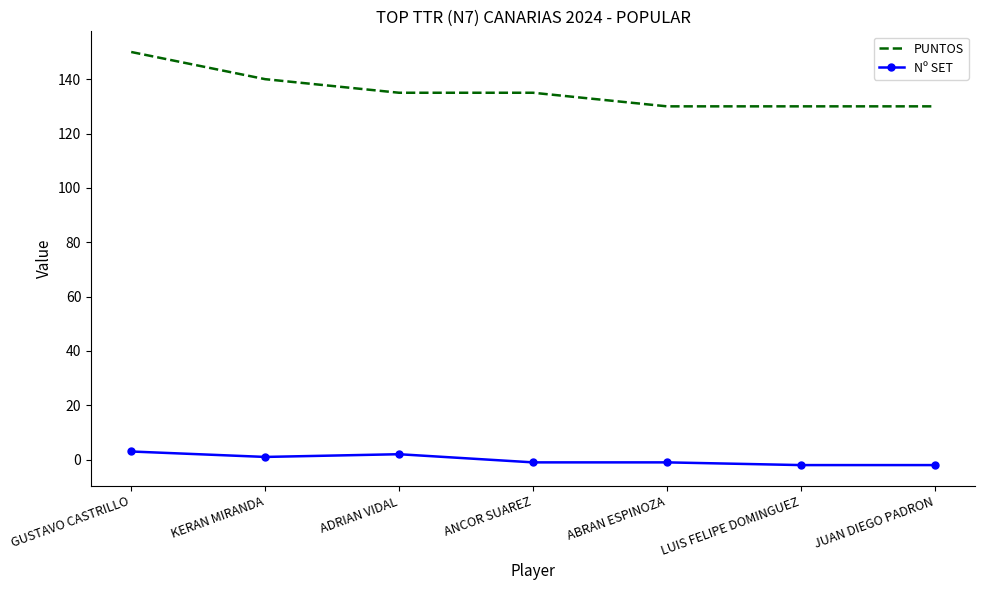

At how many categories does at least one series exceed 2?

7